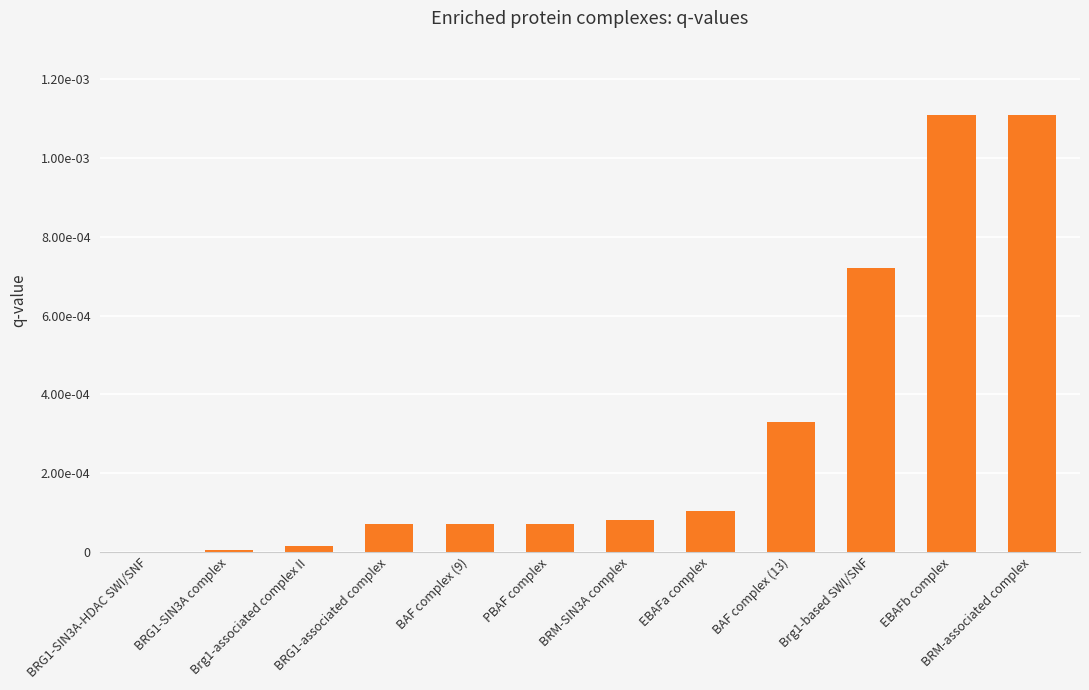

Are the bars horizontal?

No